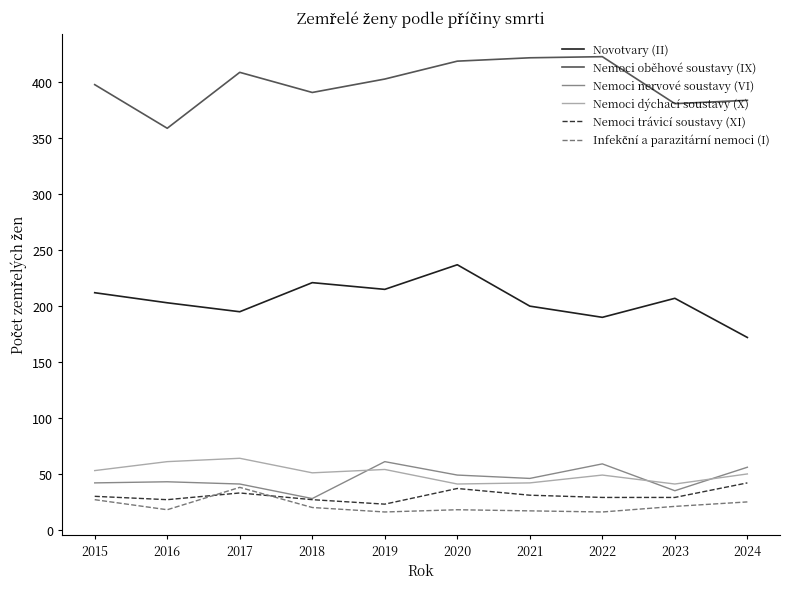

True or false: Nemoci oběhové soustavy (IX) has a value of 694 at 2018.

False